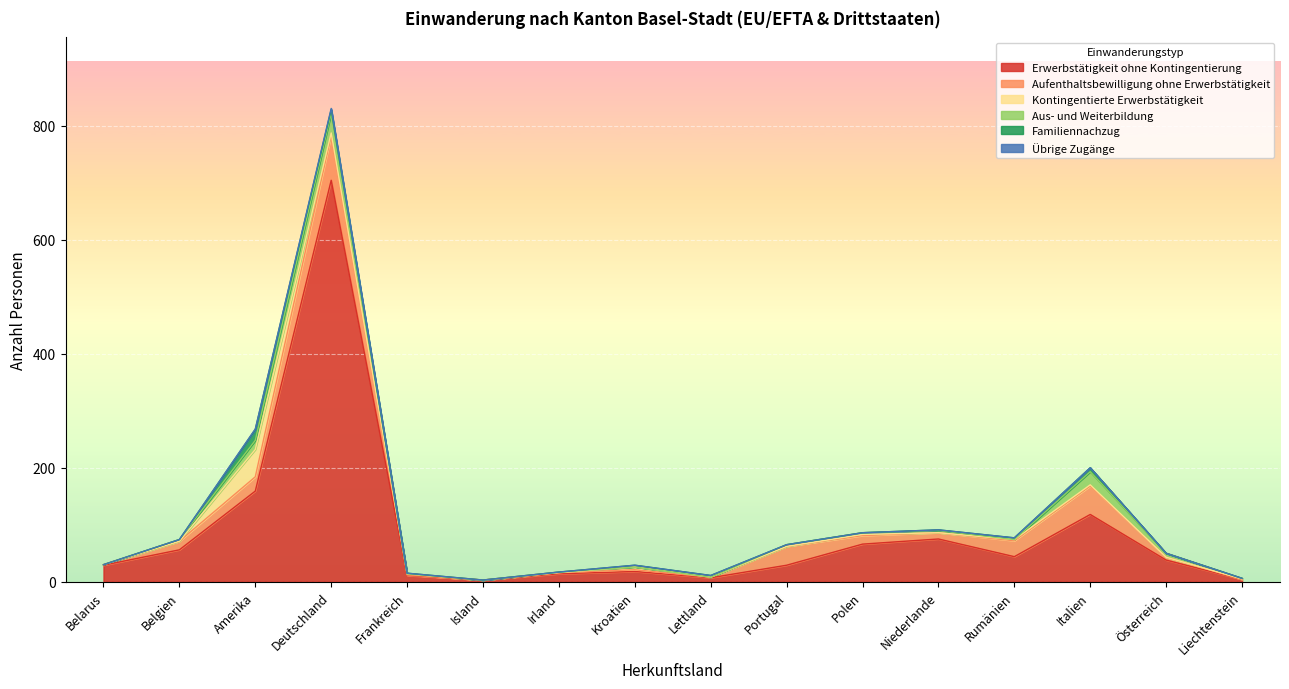

What is the sum of all Aus- und Weiterbildung values?

96